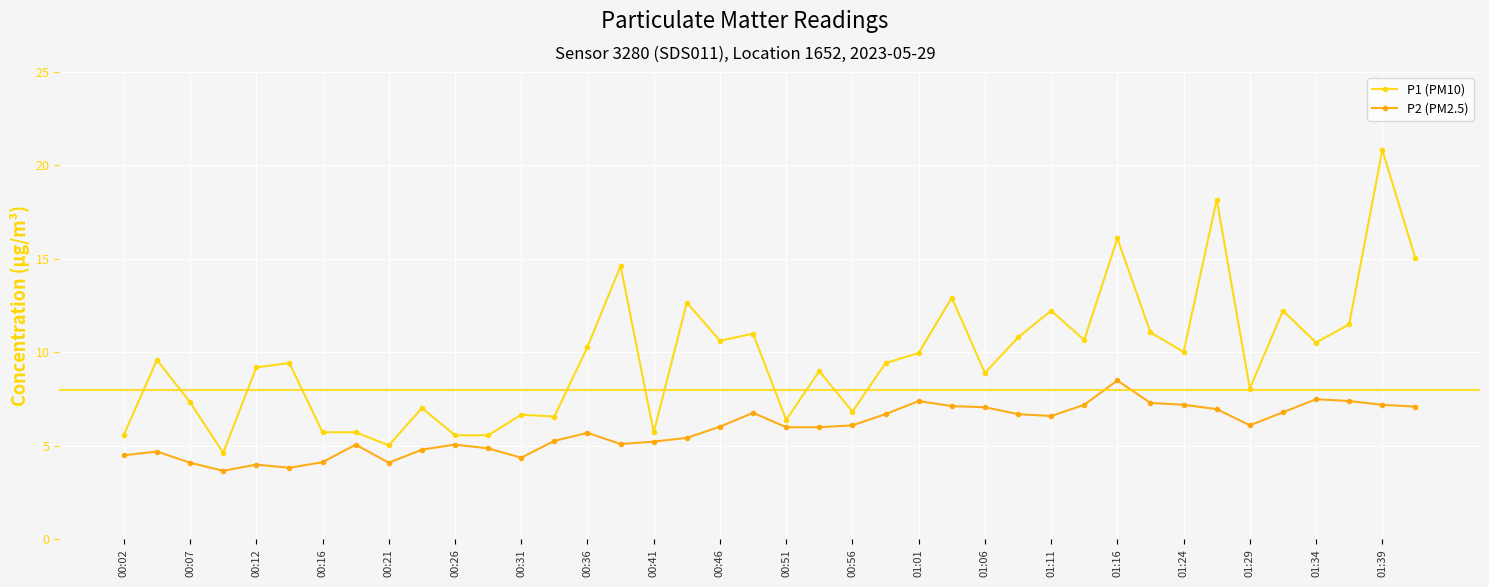

Does the chart display data point markers on the line(s)?

Yes